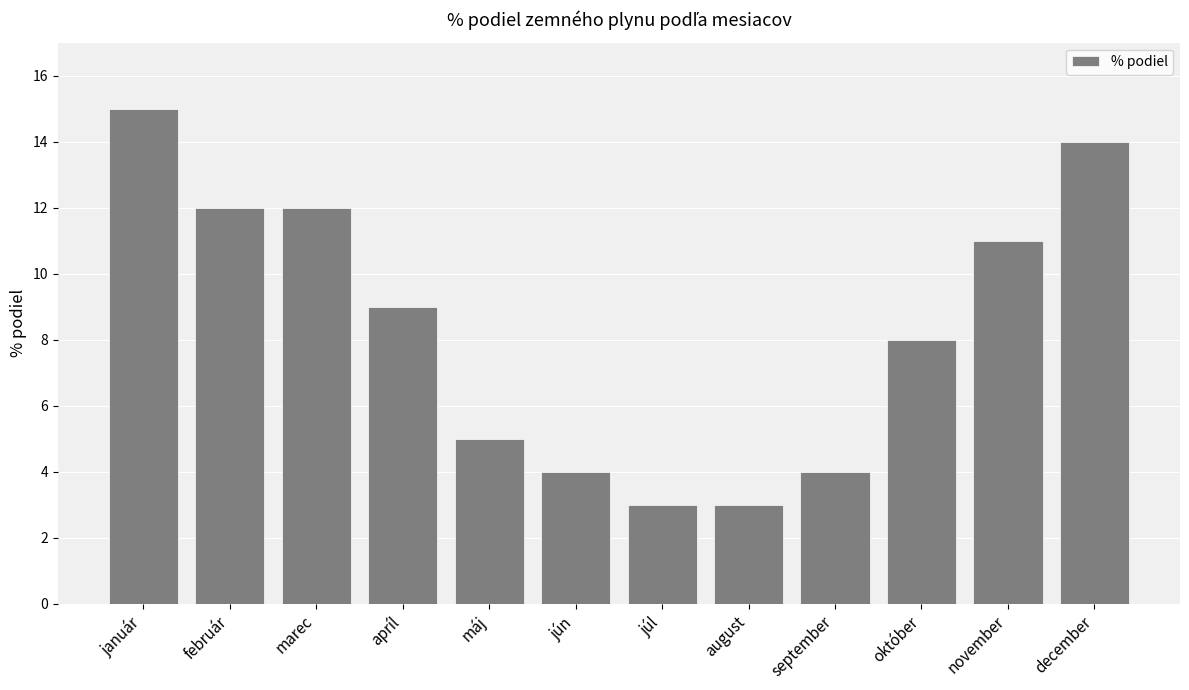

What is the sum of all values?

100